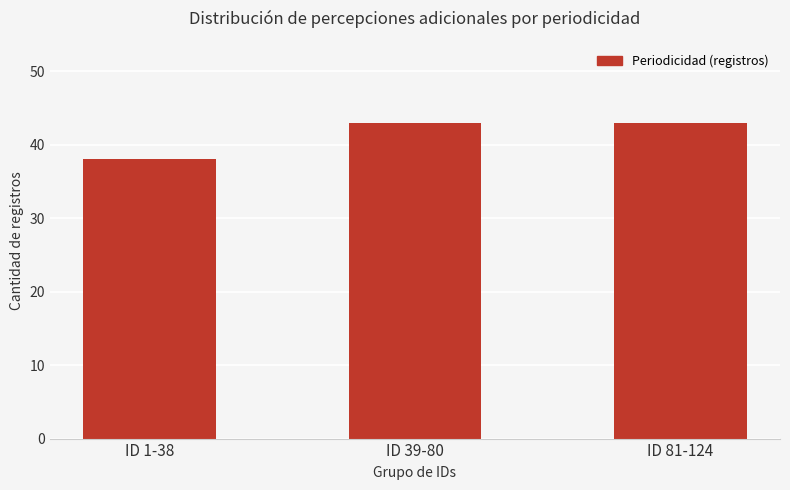

What is the sum of the values at ID 1-38 and ID 81-124?

81